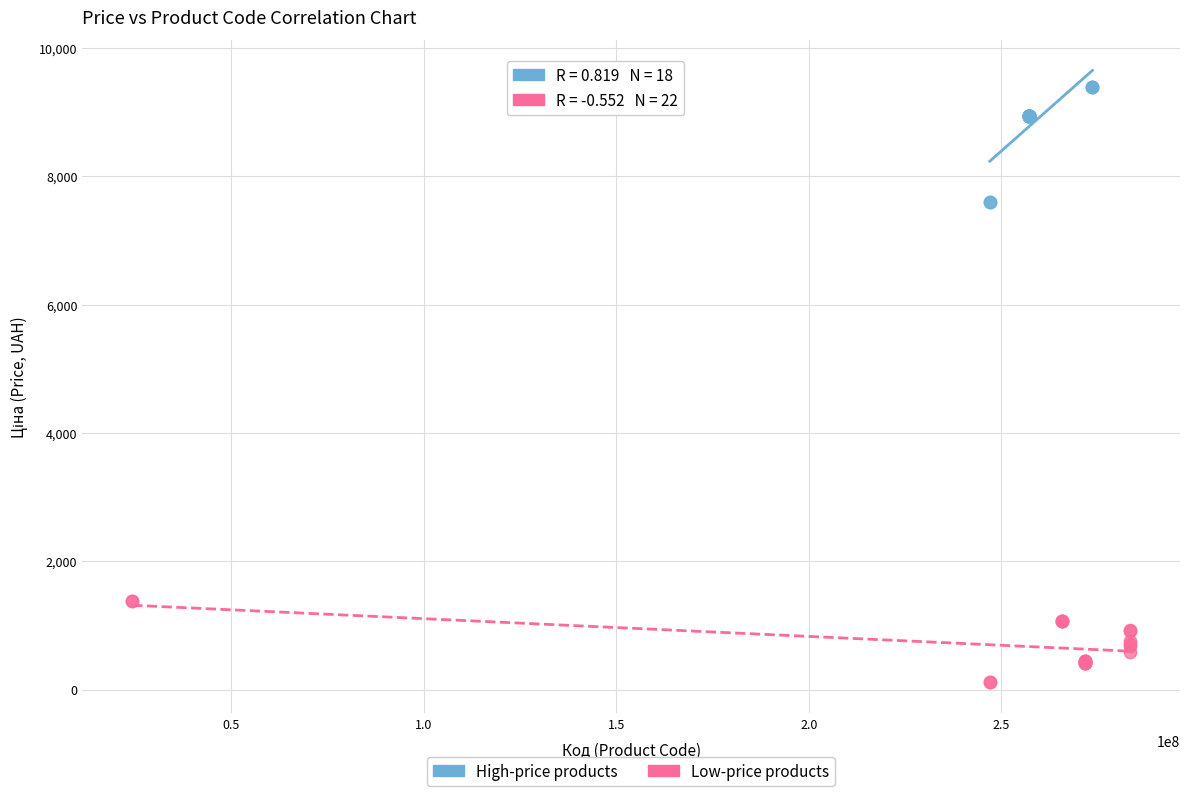

Which series contains the lowest Y value?

Low-price products